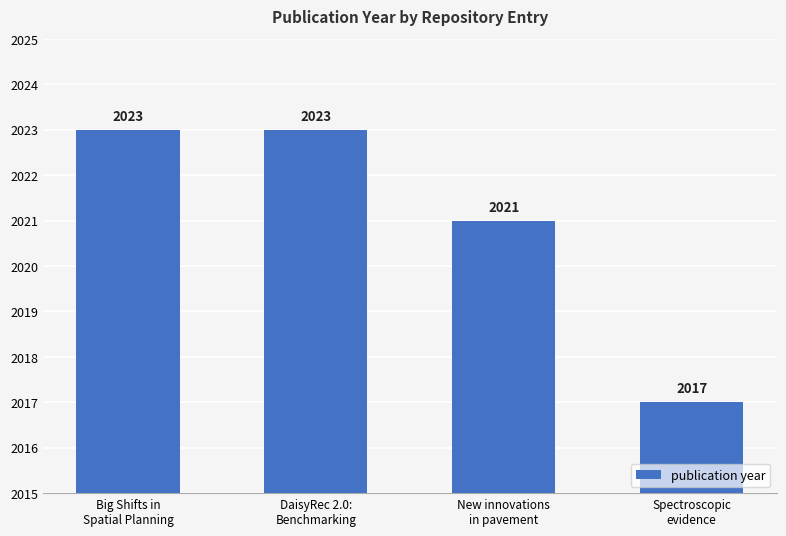

Reading left to right, extract all data points from this chart.

2023	2023	2021	2017